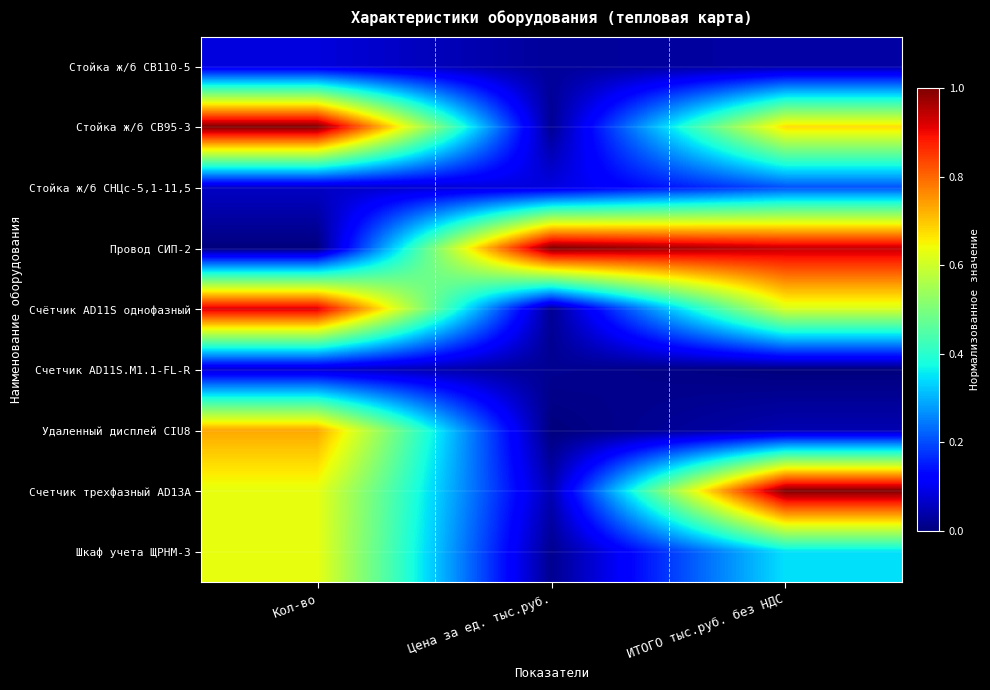

What is the difference between the highest and lowest values at Цена за ед. тыс.руб.?

1.0